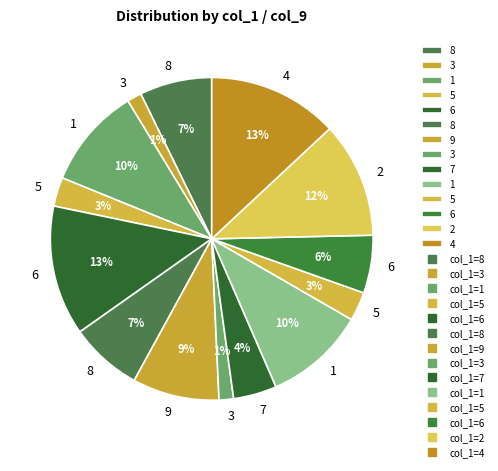

How many segments does this pie chart have?

14